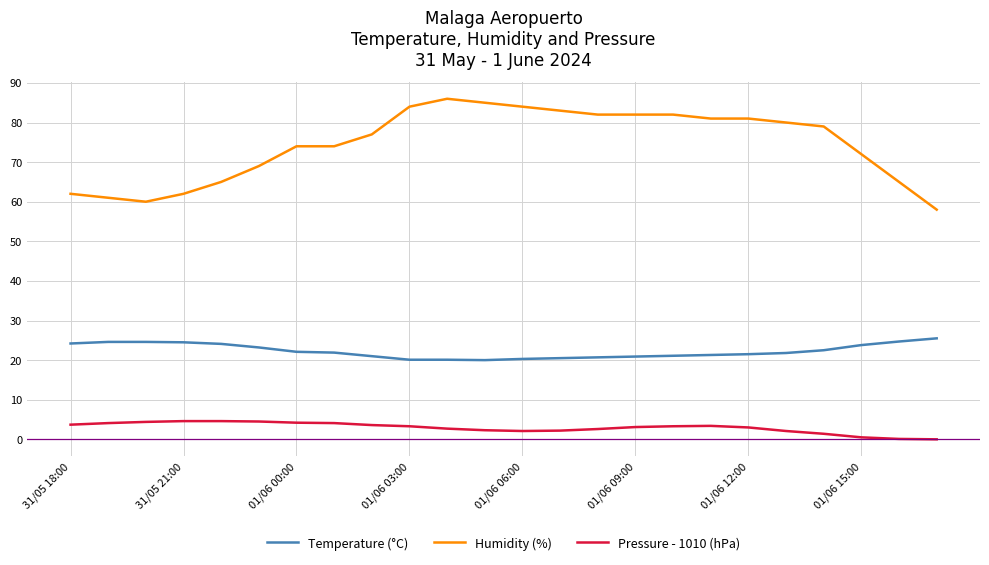

List the series in order of their peak value, lowest first.

Pressure - 1010 (hPa), Temperature (°C), Humidity (%)